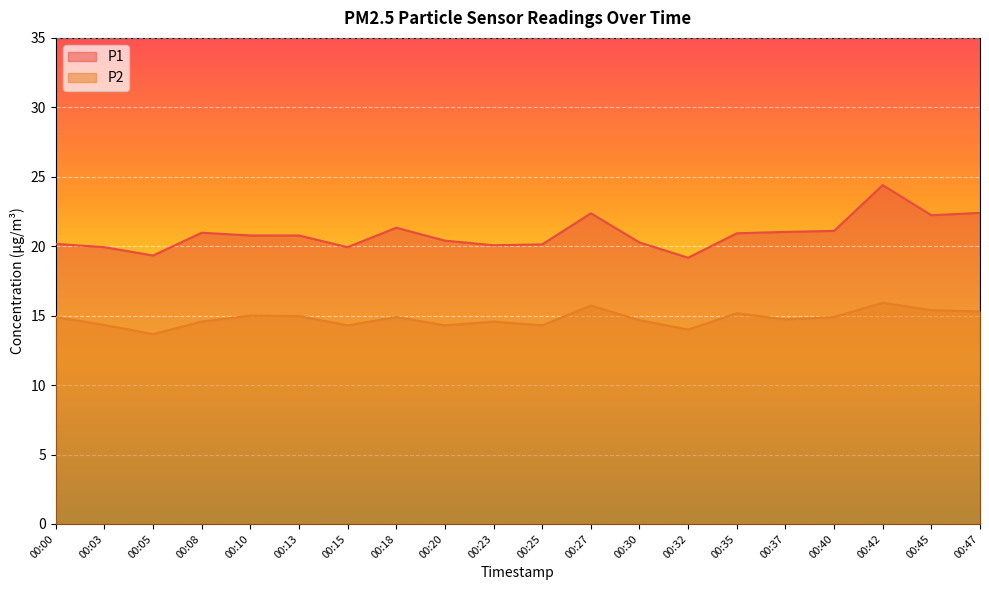

What is the sum of all P2 values?

295.6